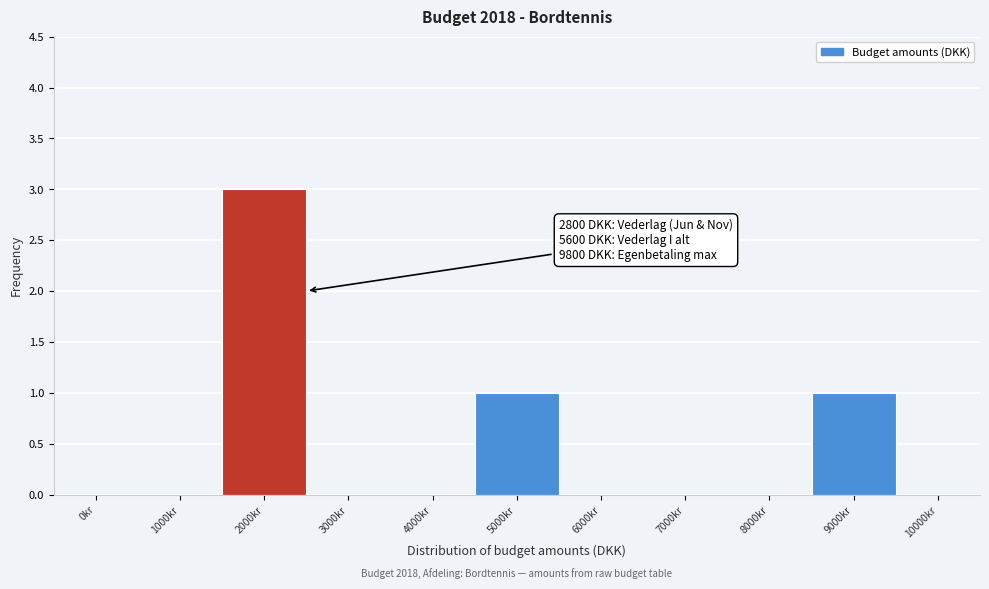

Reading left to right, list all the values displayed in this chart.

0kr=0	1000kr=0	2000kr=3	3000kr=0	4000kr=0	5000kr=1	6000kr=0	7000kr=0	8000kr=0	9000kr=1	10000kr=0